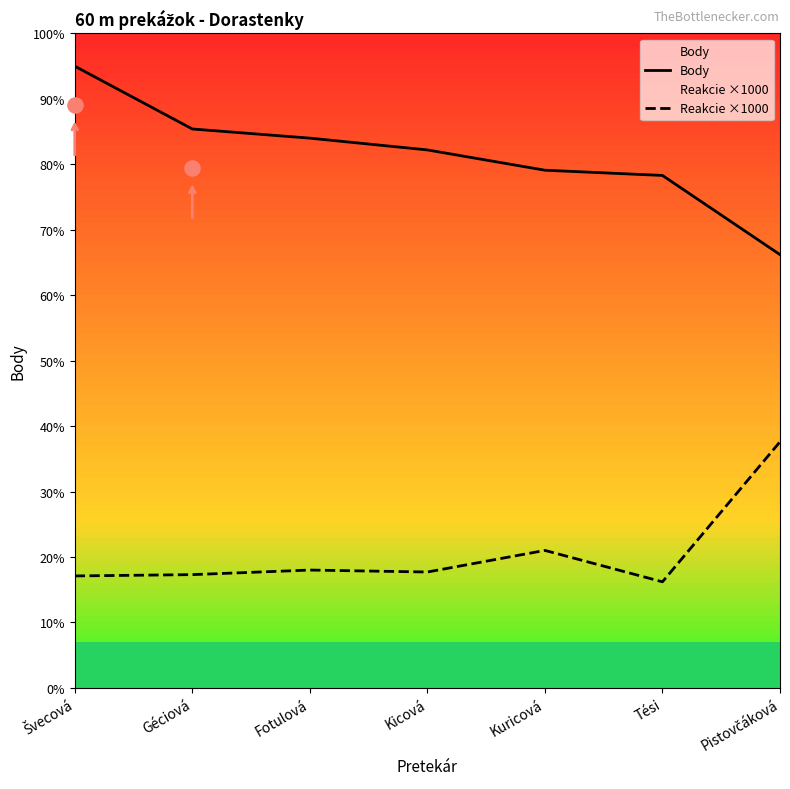

Which series has the largest total across all categories?

Body